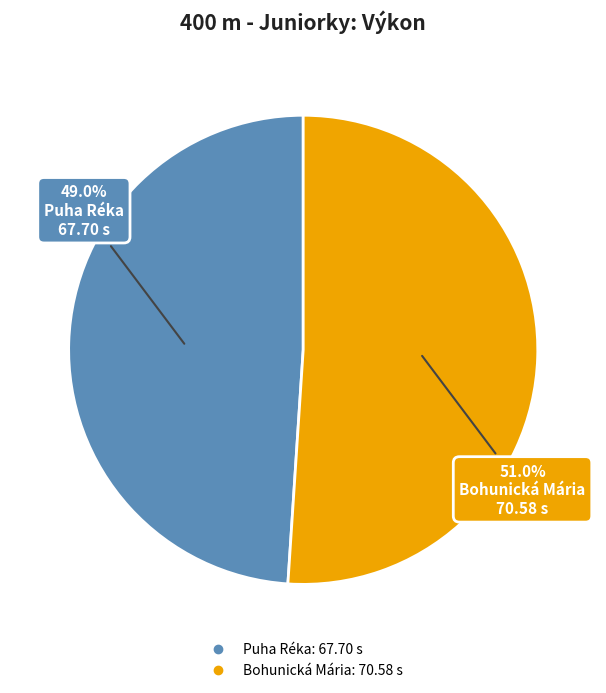

Count the number of slices in the pie.

2